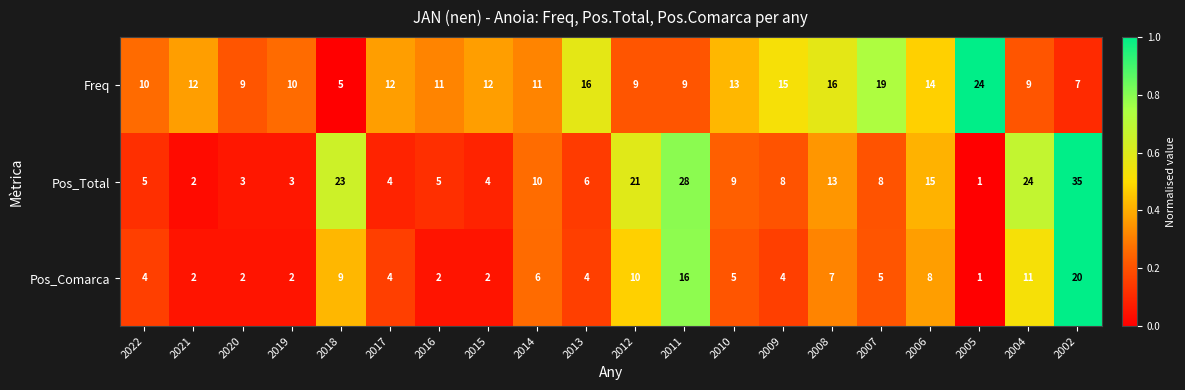

At 2004, list the series in order from largest to smallest.

Pos_Total, Pos_Comarca, Freq